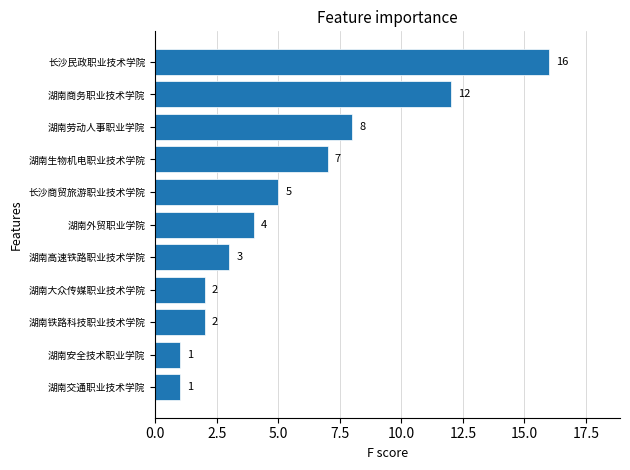

What is the greatest value displayed?

16